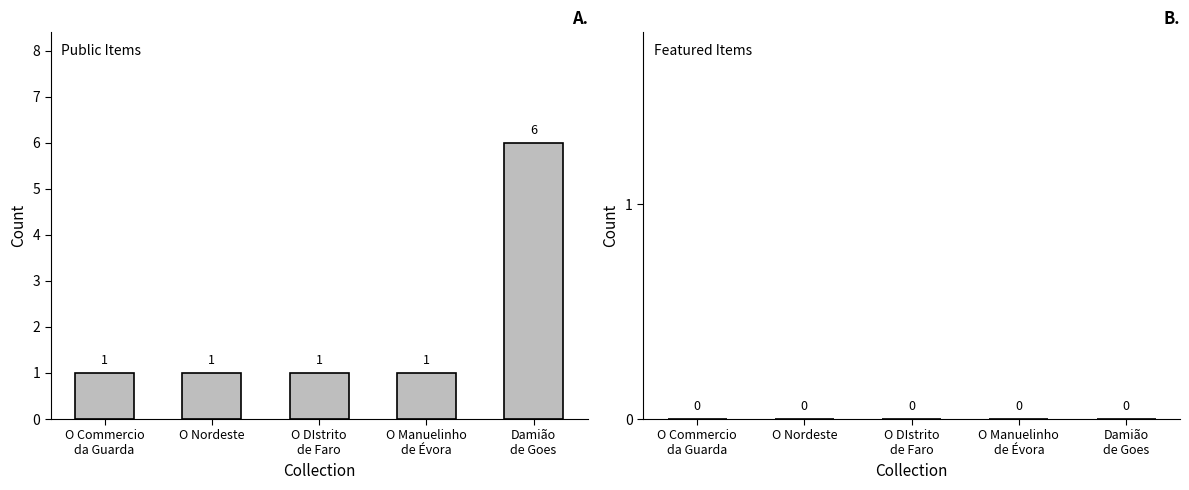

How many bars are there in total?

5